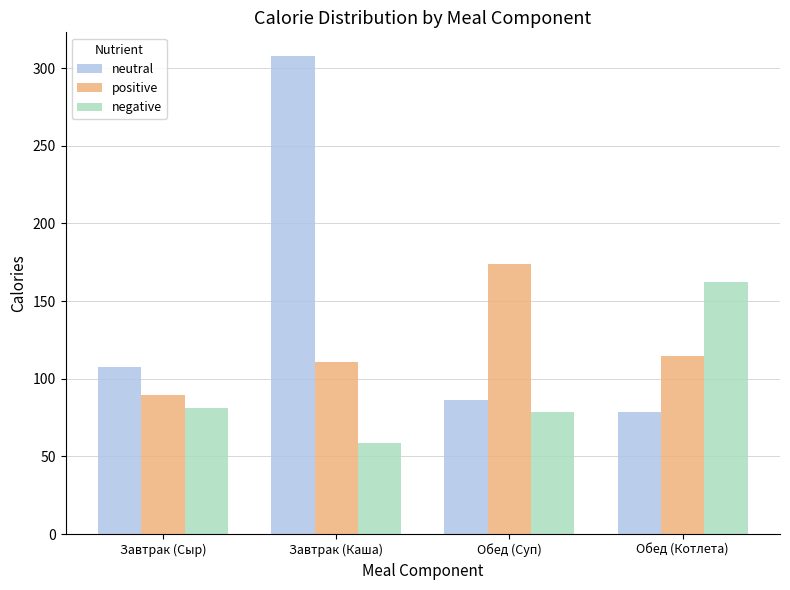

Reading left to right, transcribe all the data shown in this chart.

neutral: 107.5	307.6	86.0	78.5
positive: 89.5	110.9	173.7	114.3
negative: 81.0	58.7	78.5	162.5